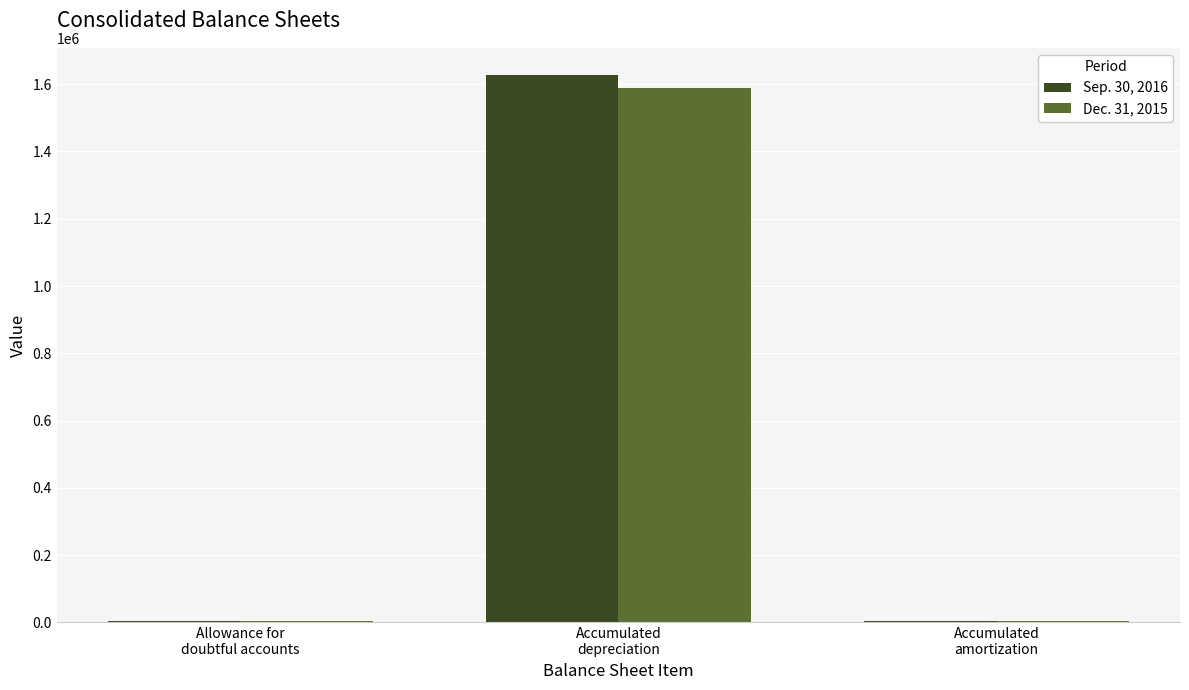

The Dec. 31, 2015 series shows 3054 at Accumulated
amortization. True or false?

True